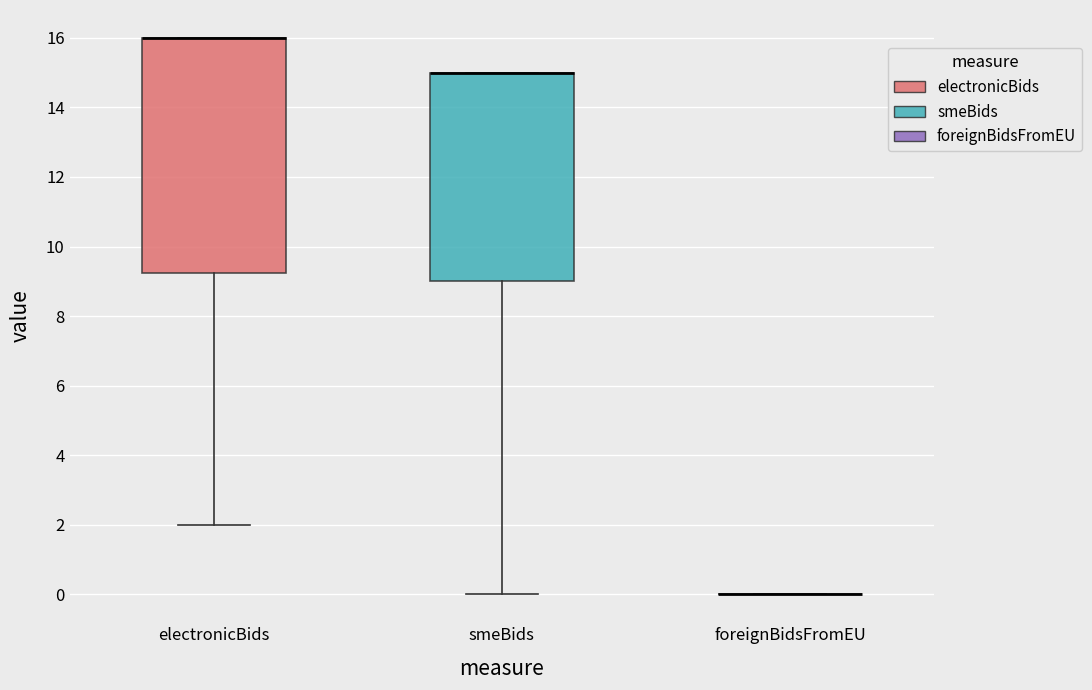

Reading left to right, read every box against the y-axis: the position of its median line, the range the box covers, and the ends of its whiskers. The values are not printed on the chart, so give them approximately, as read against the axis.

electronicBids: median 16.0 (drawn on the box's upper edge), box 9.2 to 16.0, whiskers 2.0 to 16.0
smeBids: median 15.0 (drawn on the box's upper edge), box 9.0 to 15.0, whiskers 0.0 to 15.0
foreignBidsFromEU: box collapsed to a line at 0.0, whiskers 0.0 to 0.0